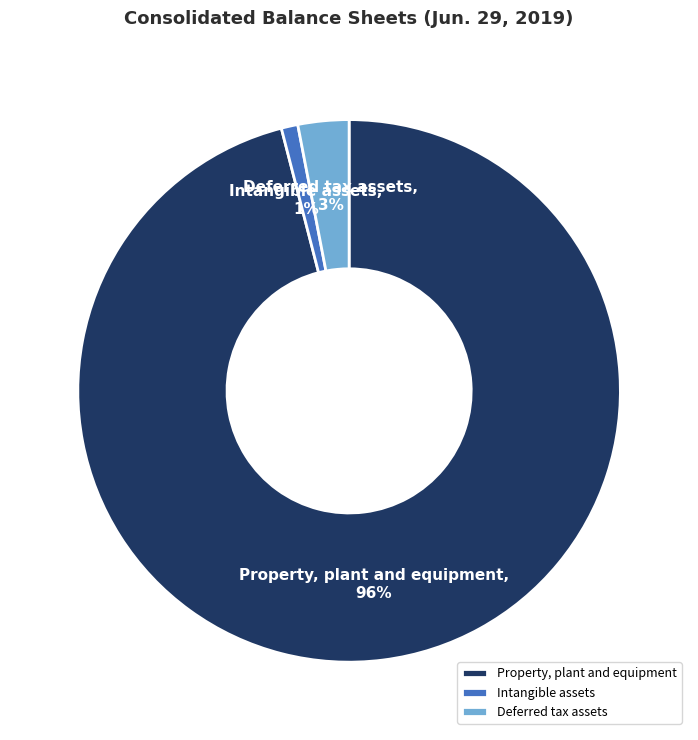

Does Intangible assets account for over 50% of the chart?

No